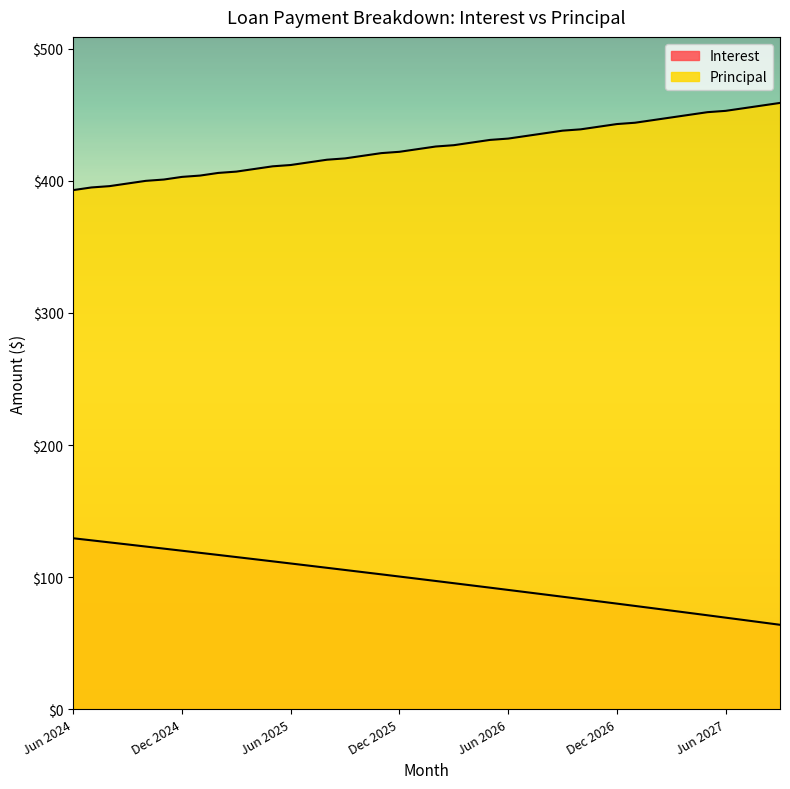

What are all the series names shown in the legend?

Interest, Principal